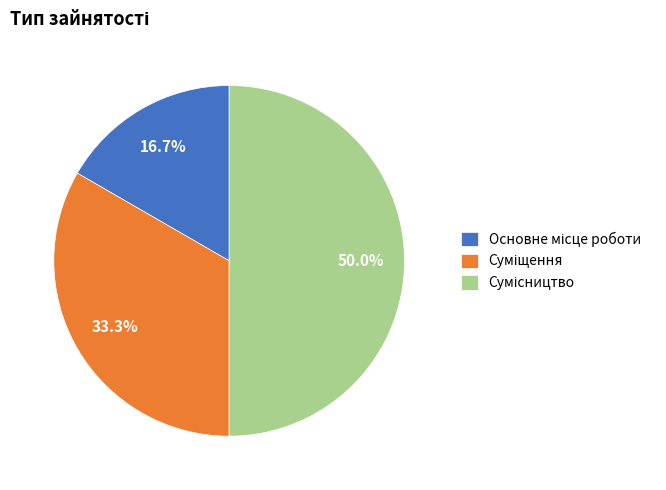

What is the change in value from Основне місце роботи to Суміщення?

+1